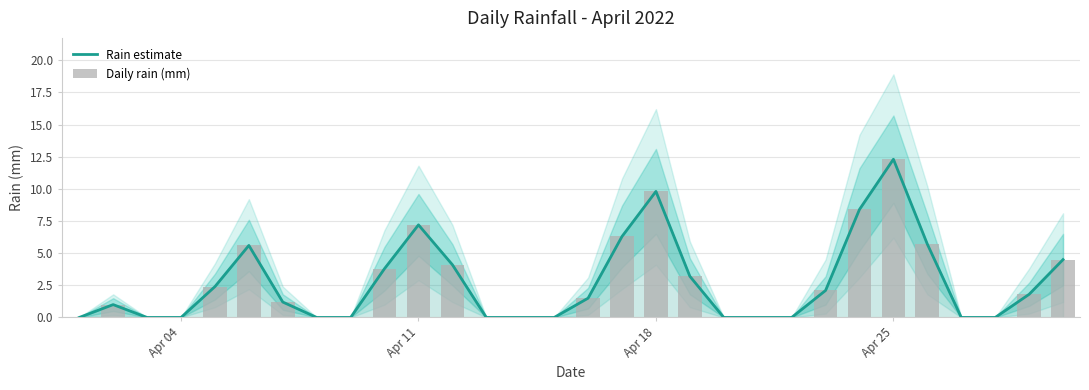

How many values in the Rain estimate series exceed 1?

16